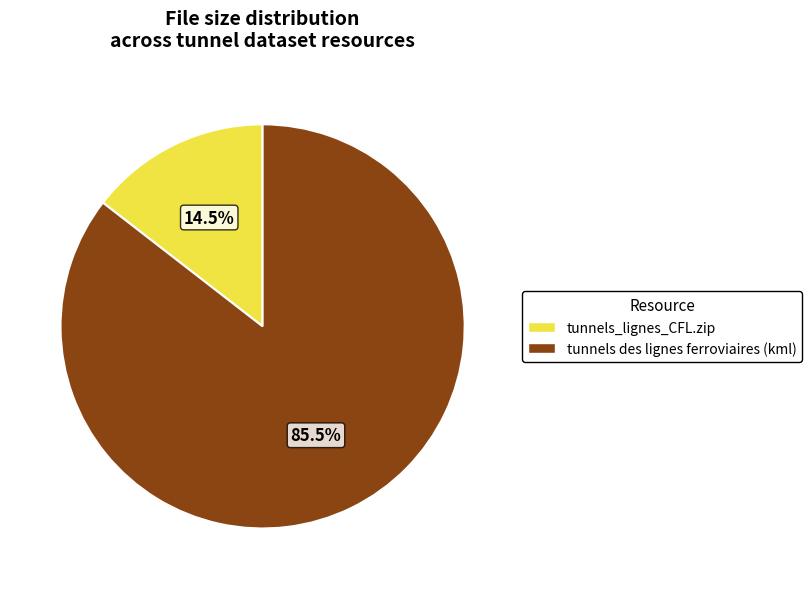

Is the sum of tunnels_lignes_CFL.zip and tunnels des lignes ferroviaires (kml) greater than half?

Yes